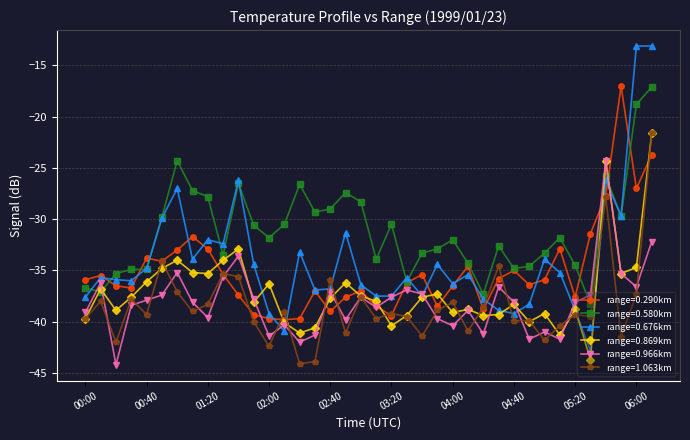

Does the chart display data point markers on the line(s)?

Yes